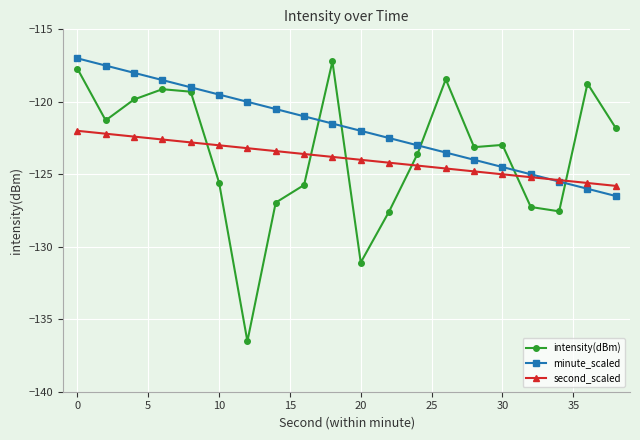

What is the sum of all second_scaled values?

-2478.0